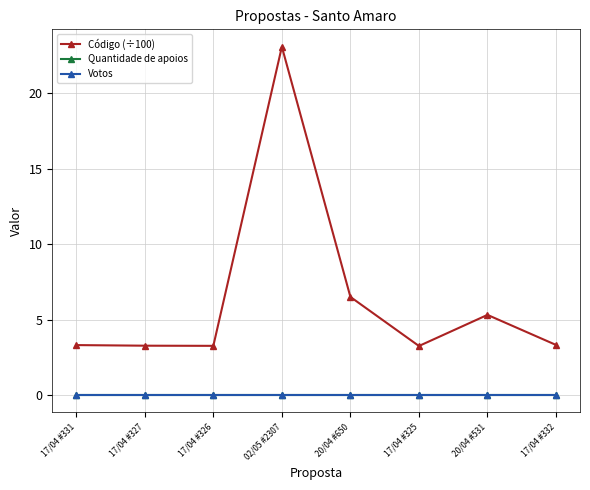

Does the chart have visible grid lines?

Yes